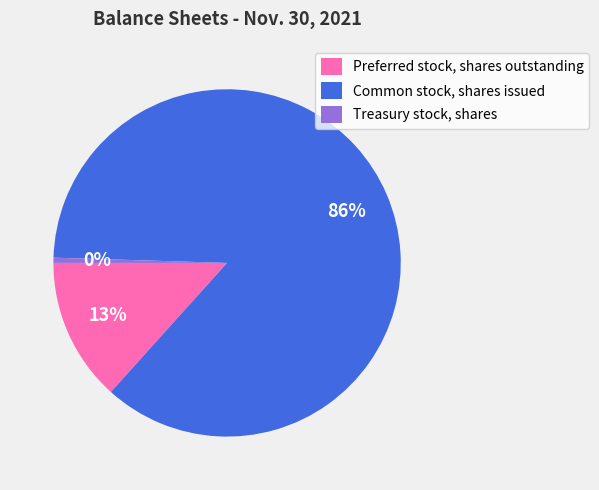

What percentage is the Preferred stock, shares outstanding slice, to the nearest percent?

13%